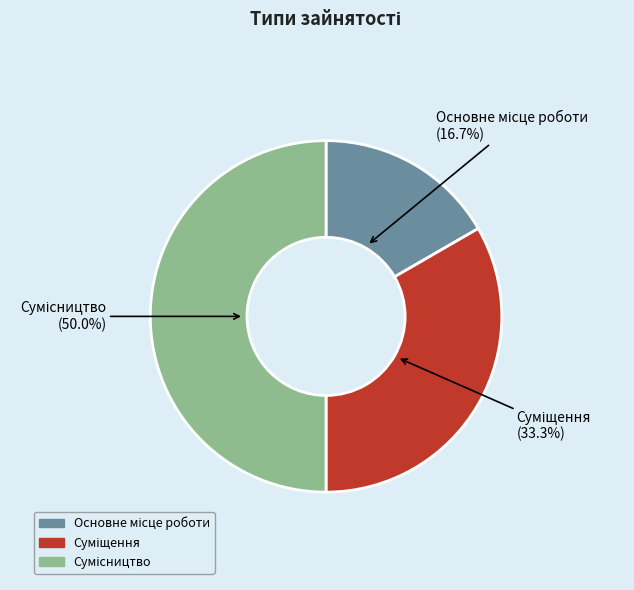

How many segments does this pie chart have?

3